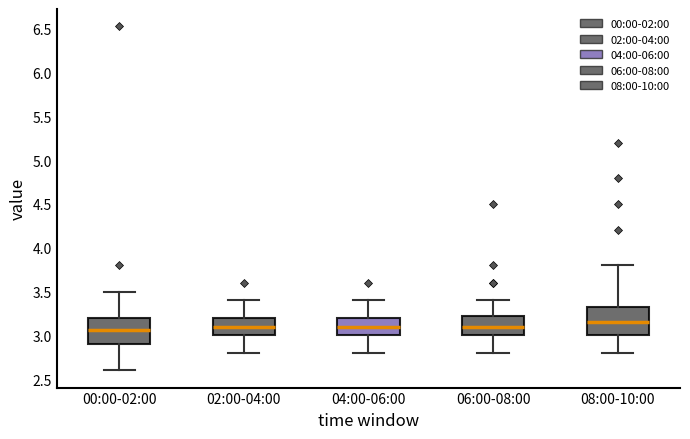

Reading left to right, transcribe this box plot: for each box, give where its median line is, the range the box spans, and where its two whiskers end, as read against the y-axis. The values are not printed on the chart, so give them approximately, as read against the axis.

00:00-02:00: median 3.05, box 2.90 to 3.20, whiskers 2.60 to 3.50
02:00-04:00: median 3.10, box 3.00 to 3.20, whiskers 2.80 to 3.40
04:00-06:00: median 3.10, box 3.00 to 3.20, whiskers 2.80 to 3.40
06:00-08:00: median 3.10, box 3.00 to 3.25, whiskers 2.80 to 3.40
08:00-10:00: median 3.15, box 3.00 to 3.35, whiskers 2.80 to 3.80